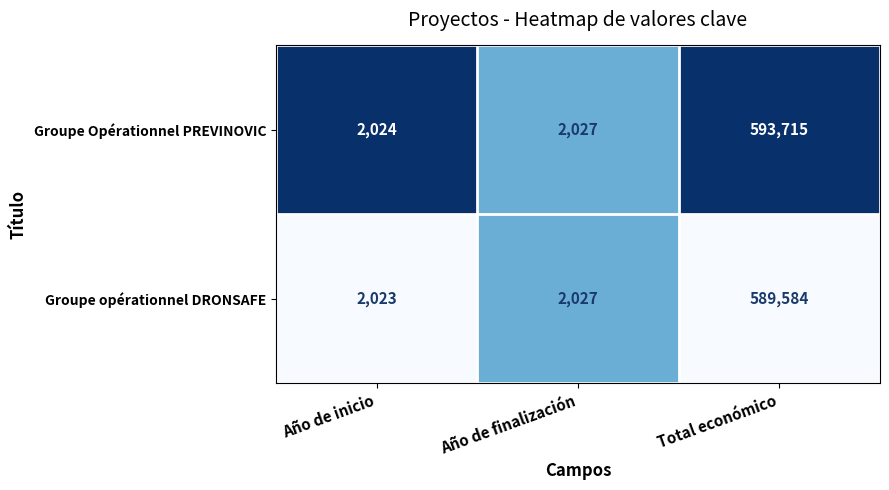

List the series in order of their overall mean, highest first.

Groupe Opérationnel PREVINOVIC, Groupe opérationnel DRONSAFE